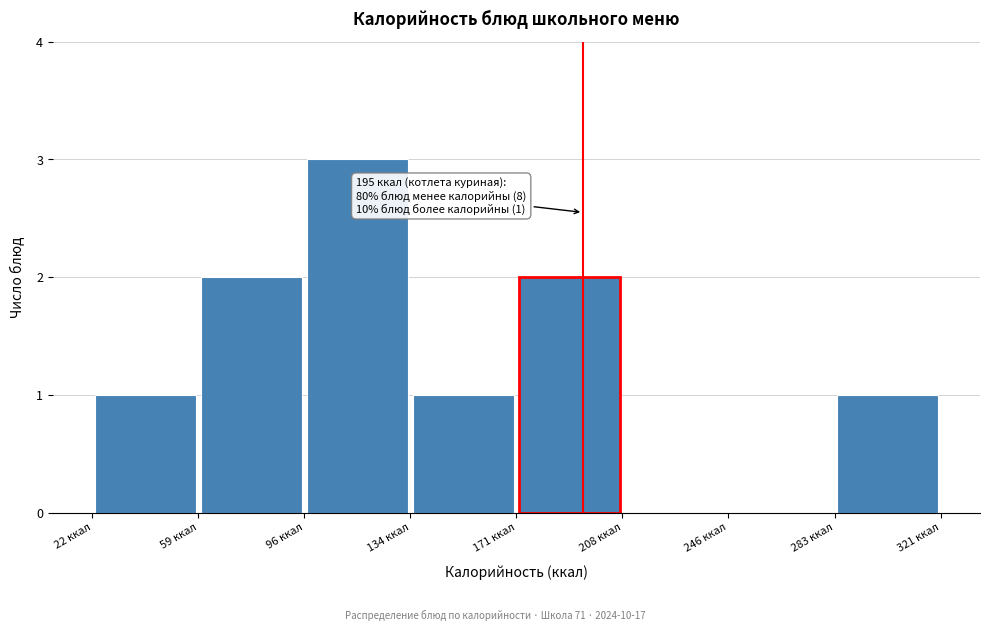

Which range on the x-axis has the tallest bar?

95 to 135